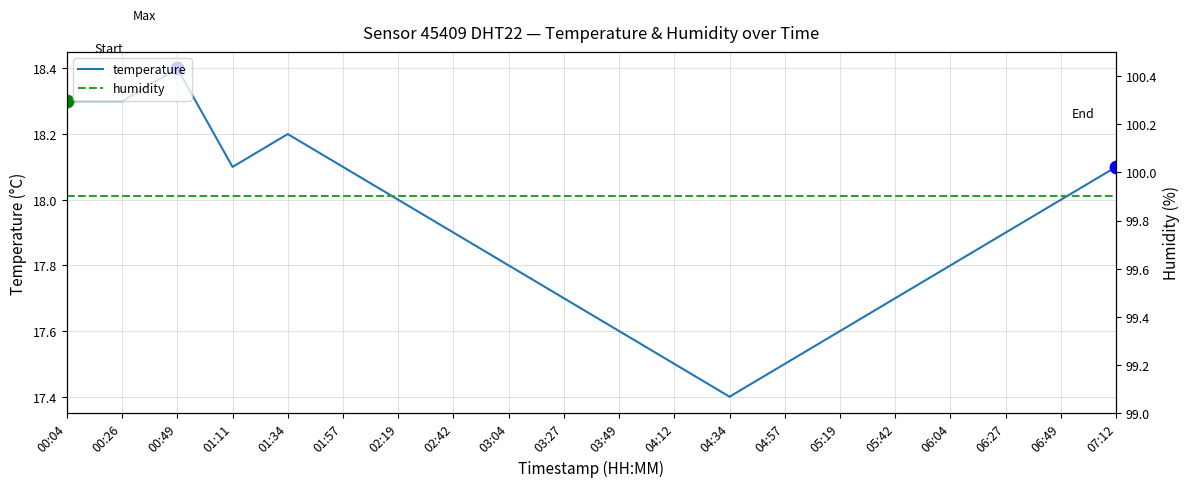

Is the value of temperature at 05:19 greater than the value of humidity at 03:27?

No